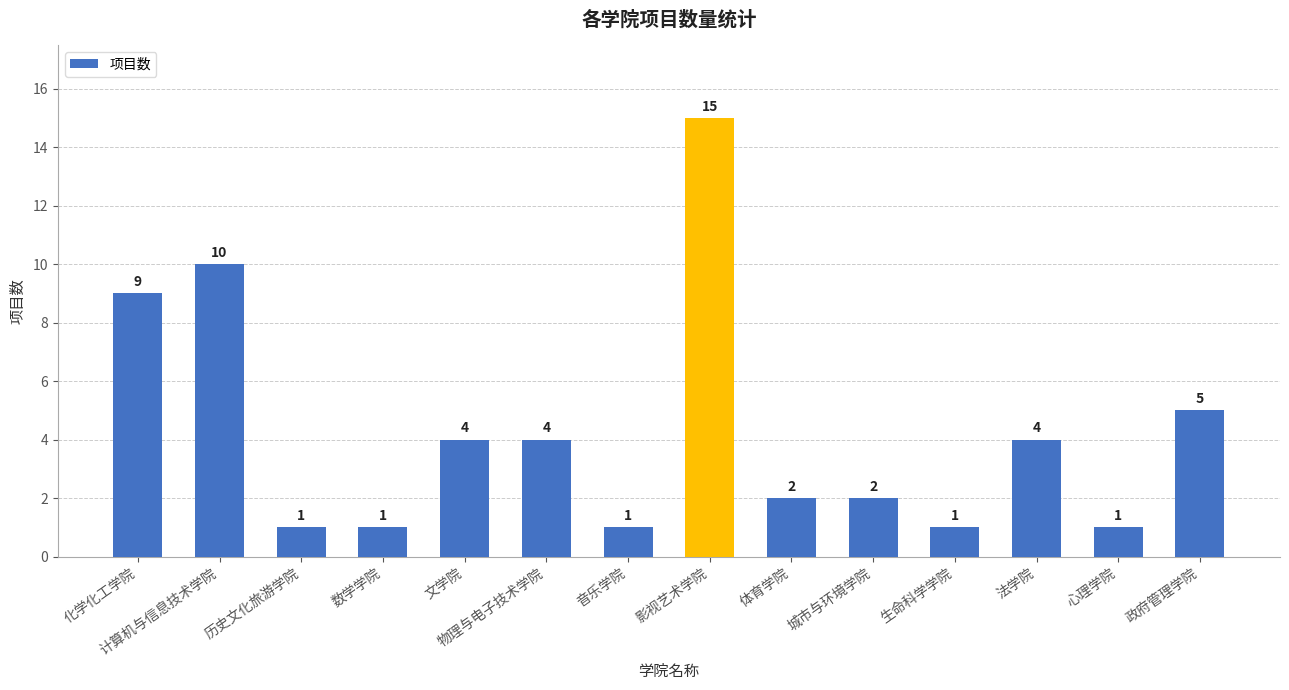

Does the chart contain stacked bars?

No